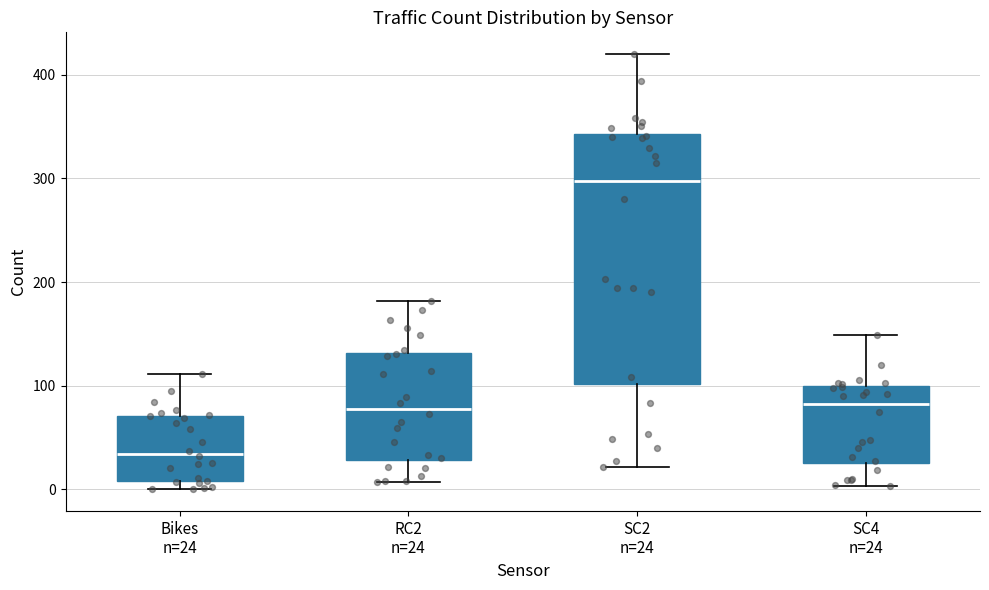

Reading left to right, read every box against the y-axis: the position of its median line, the range the box covers, and the ends of its whiskers. The values are not printed on the chart, so give them approximately, as read against the axis.

Bikes n=24: median 30, box 10 to 70, whiskers 0 to 110
RC2 n=24: median 80, box 30 to 130, whiskers 10 to 180
SC2 n=24: median 300, box 100 to 340, whiskers 20 to 420
SC4 n=24: median 80, box 30 to 100, whiskers 0 to 150